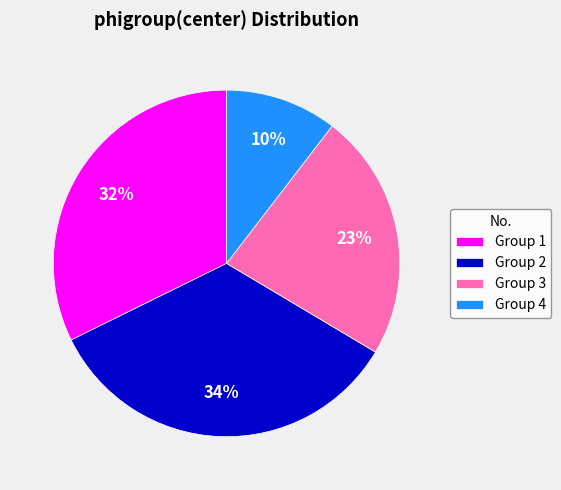

Is it true that Group 2 is 34% of the pie?

True